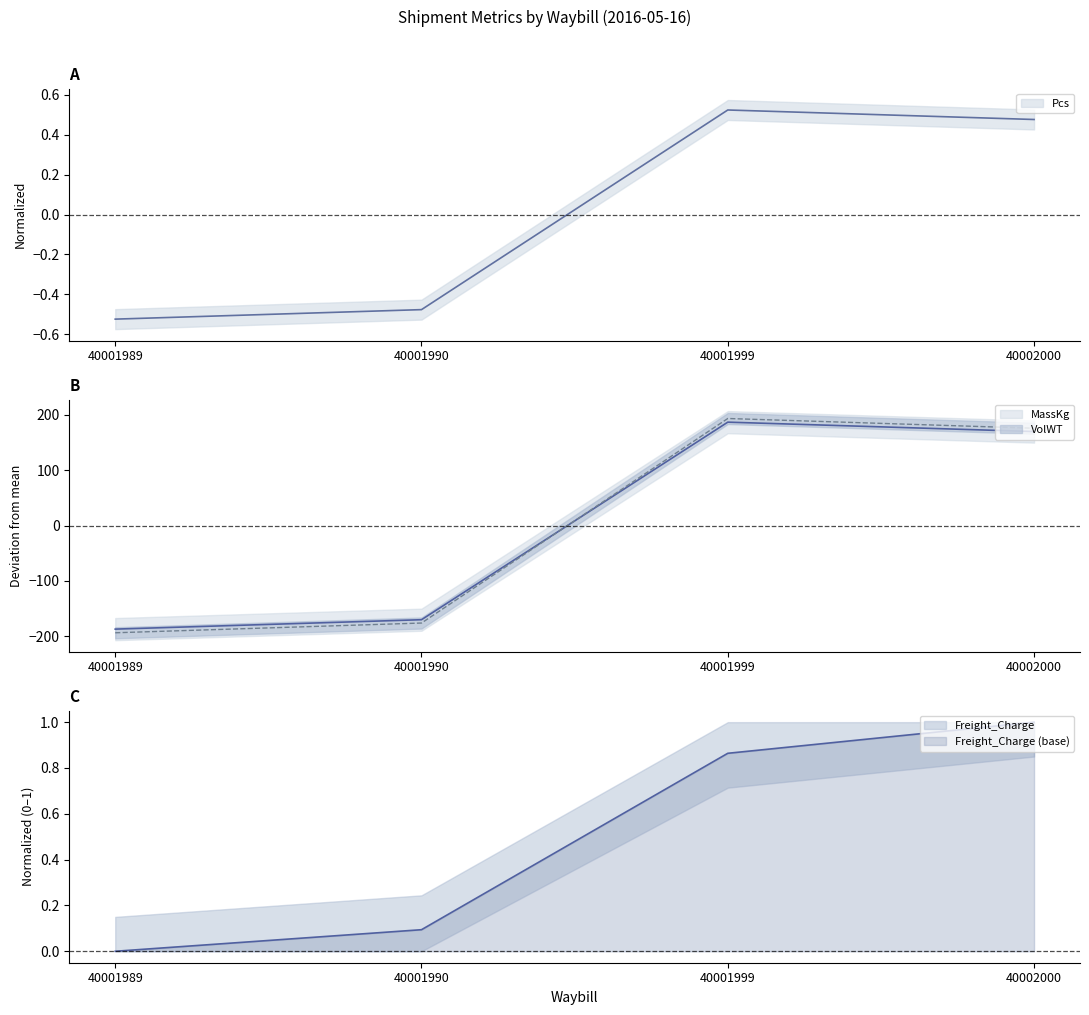

Between 40001989 and 40002000, which series saw the biggest shift?

VolWT